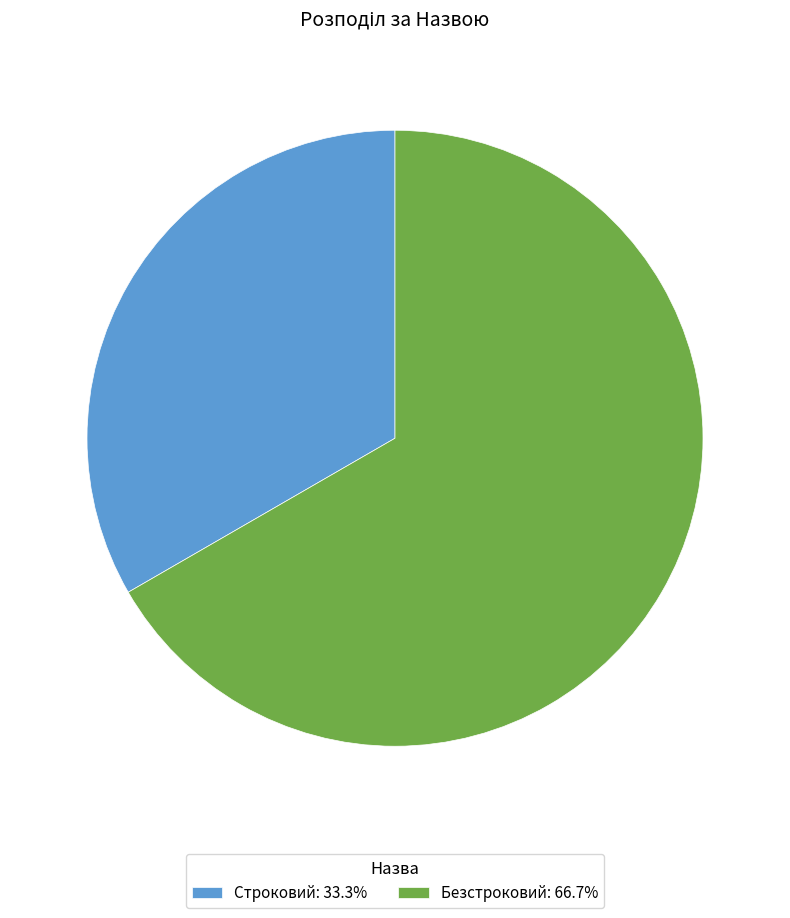

Do Строковий and Безстроковий together represent more than half of the pie?

Yes